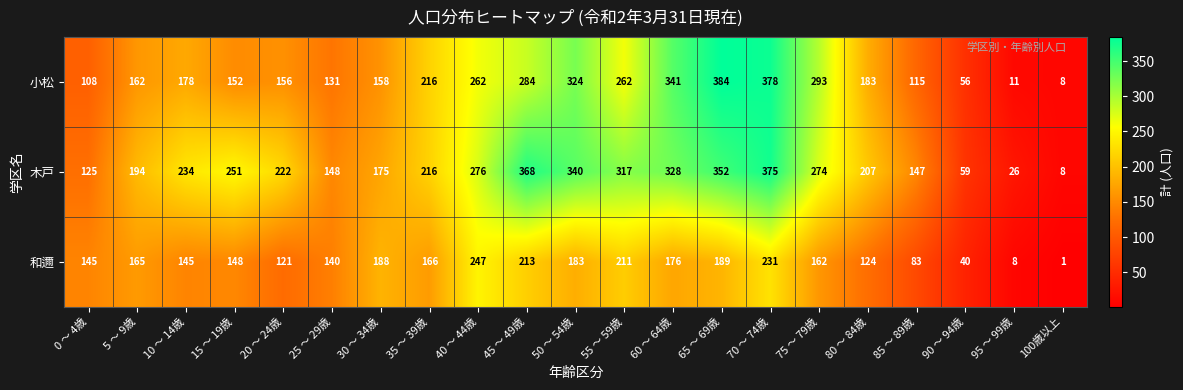

Where is 木戸 nearest to the value 191?

5 ～ 9歳